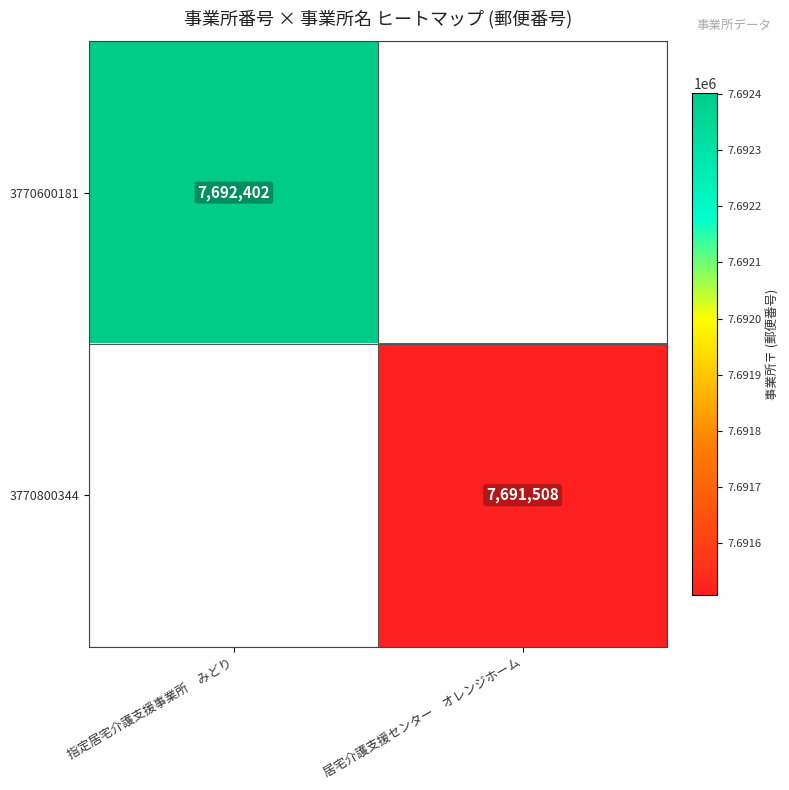

What is the maximum value shown in the chart?

7692402.0